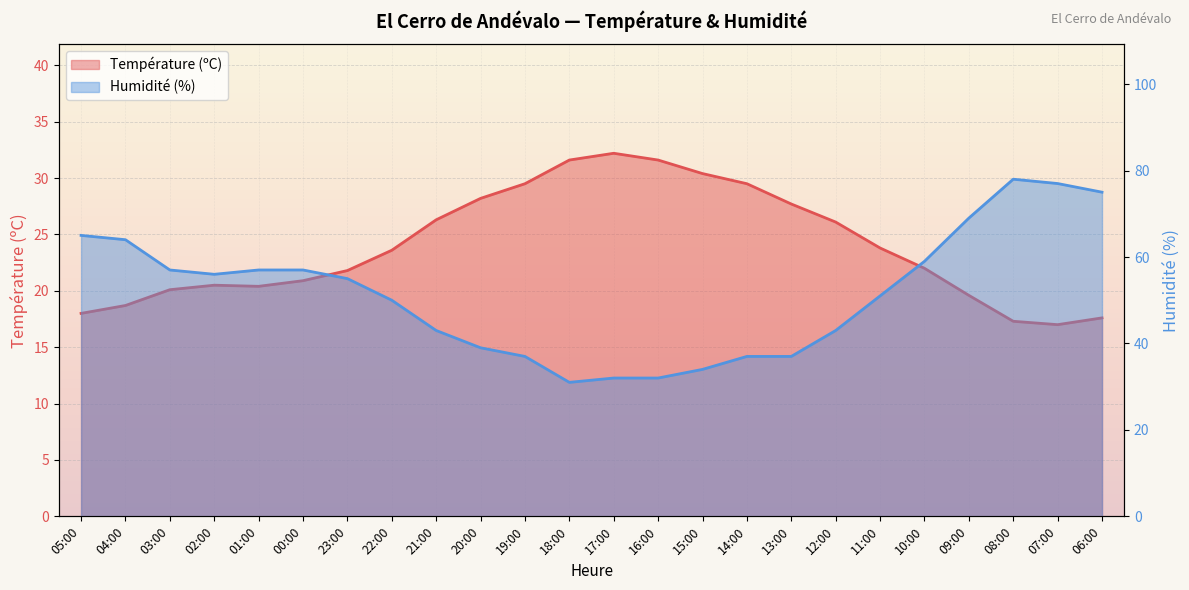

Reading left to right, list all the values displayed in this chart.

Température (ºC): 05:00=18.0	04:00=18.7	03:00=20.1	02:00=20.5	01:00=20.4	00:00=20.9	23:00=21.8	22:00=23.6	21:00=26.3	20:00=28.2	19:00=29.5	18:00=31.6	17:00=32.2	16:00=31.6	15:00=30.4	14:00=29.5	13:00=27.7	12:00=26.1	11:00=23.8	10:00=22.0	09:00=19.6	08:00=17.3	07:00=17.0	06:00=17.6
Humidité (%): 05:00=65.0	04:00=64.0	03:00=57.0	02:00=56.0	01:00=57.0	00:00=57.0	23:00=55.0	22:00=50.0	21:00=43.0	20:00=39.0	19:00=37.0	18:00=31.0	17:00=32.0	16:00=32.0	15:00=34.0	14:00=37.0	13:00=37.0	12:00=43.0	11:00=51.0	10:00=59.0	09:00=69.0	08:00=78.0	07:00=77.0	06:00=75.0